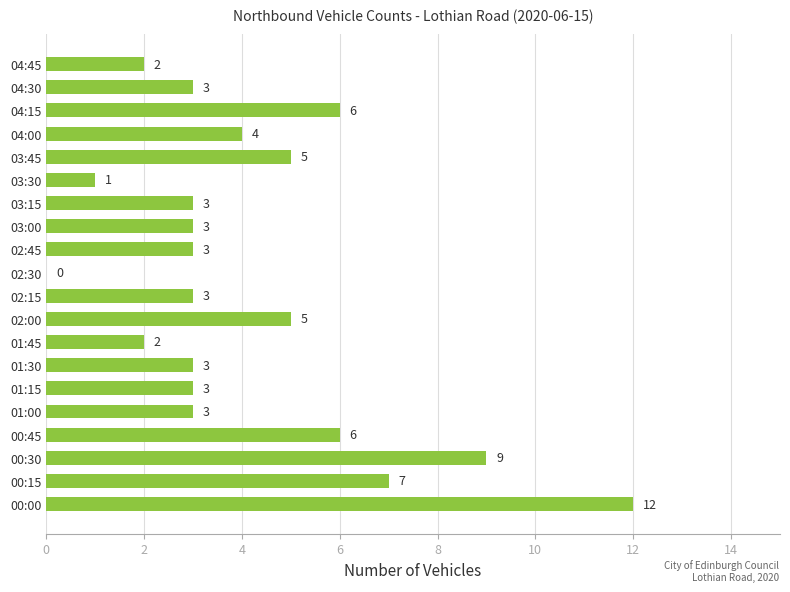

Reading bottom to top, extract all data points from this chart.

00:00=12	00:15=7	00:30=9	00:45=6	01:00=3	01:15=3	01:30=3	01:45=2	02:00=5	02:15=3	02:30=0	02:45=3	03:00=3	03:15=3	03:30=1	03:45=5	04:00=4	04:15=6	04:30=3	04:45=2